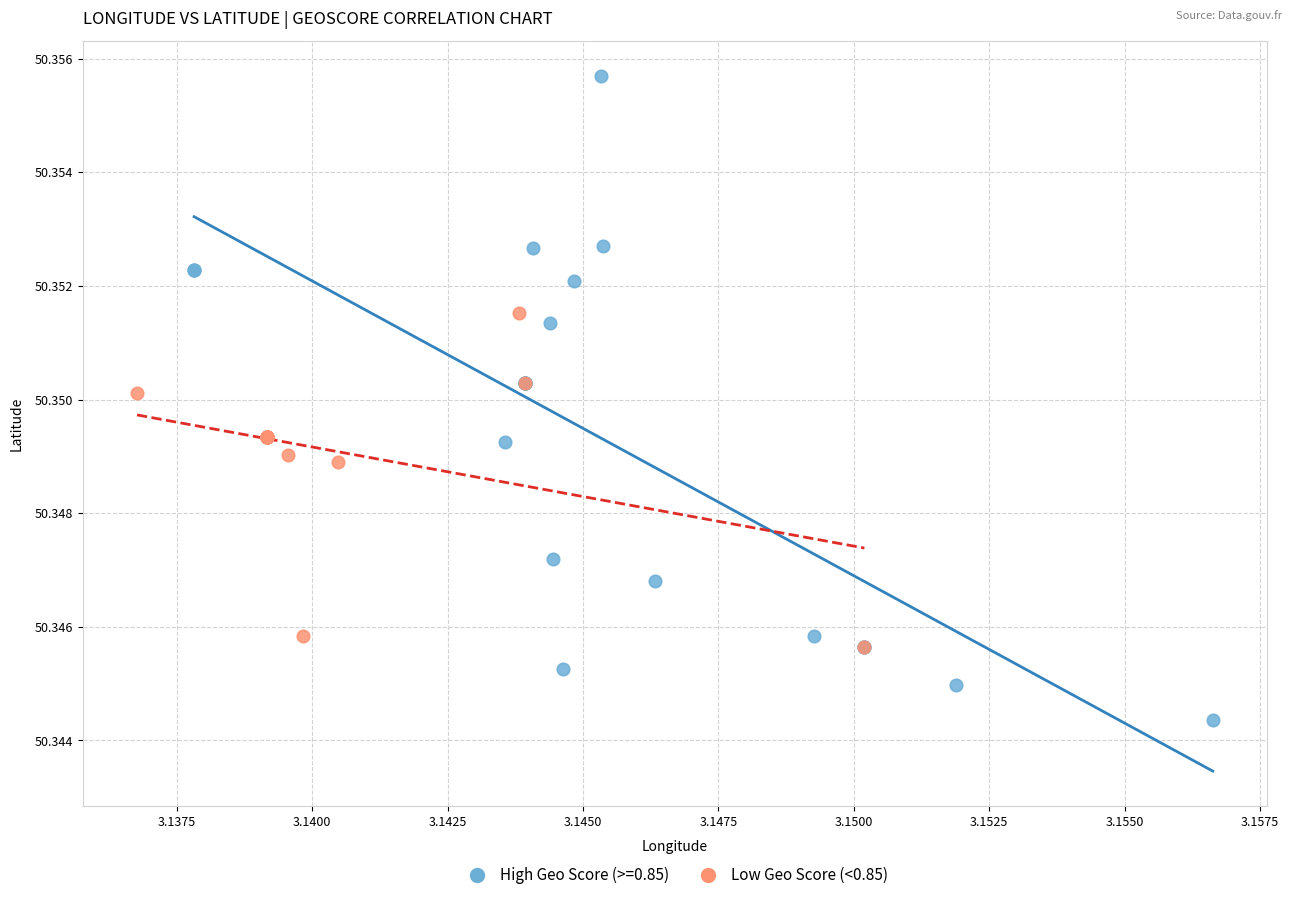

Which series reaches the maximum Y coordinate?

High Geo Score (>=0.85)